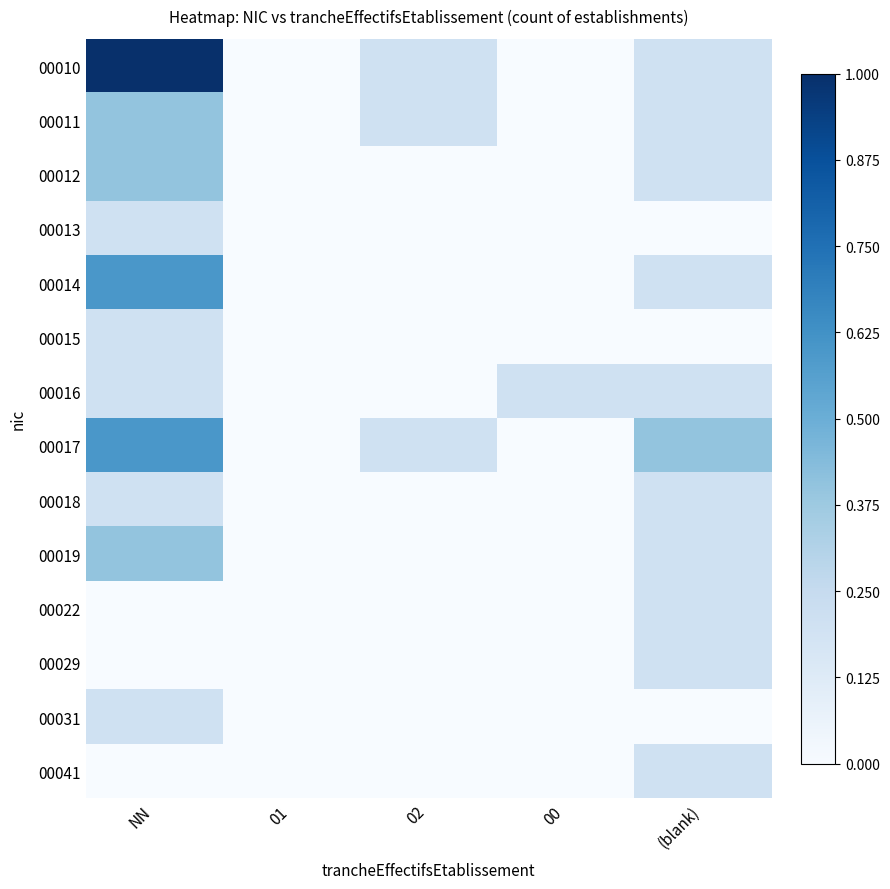

Reading left to right, list all the values displayed in this chart.

00010: NN=1.0	01=0.0	02=0.2	00=0.0	(blank)=0.2
00011: NN=0.4	01=0.0	02=0.2	00=0.0	(blank)=0.2
00012: NN=0.4	01=0.0	02=0.0	00=0.0	(blank)=0.2
00013: NN=0.2	01=0.0	02=0.0	00=0.0	(blank)=0.0
00014: NN=0.6	01=0.0	02=0.0	00=0.0	(blank)=0.2
00015: NN=0.2	01=0.0	02=0.0	00=0.0	(blank)=0.0
00016: NN=0.2	01=0.0	02=0.0	00=0.2	(blank)=0.2
00017: NN=0.6	01=0.0	02=0.2	00=0.0	(blank)=0.4
00018: NN=0.2	01=0.0	02=0.0	00=0.0	(blank)=0.2
00019: NN=0.4	01=0.0	02=0.0	00=0.0	(blank)=0.2
00022: NN=0.0	01=0.0	02=0.0	00=0.0	(blank)=0.2
00029: NN=0.0	01=0.0	02=0.0	00=0.0	(blank)=0.2
00031: NN=0.2	01=0.0	02=0.0	00=0.0	(blank)=0.0
00041: NN=0.0	01=0.0	02=0.0	00=0.0	(blank)=0.2